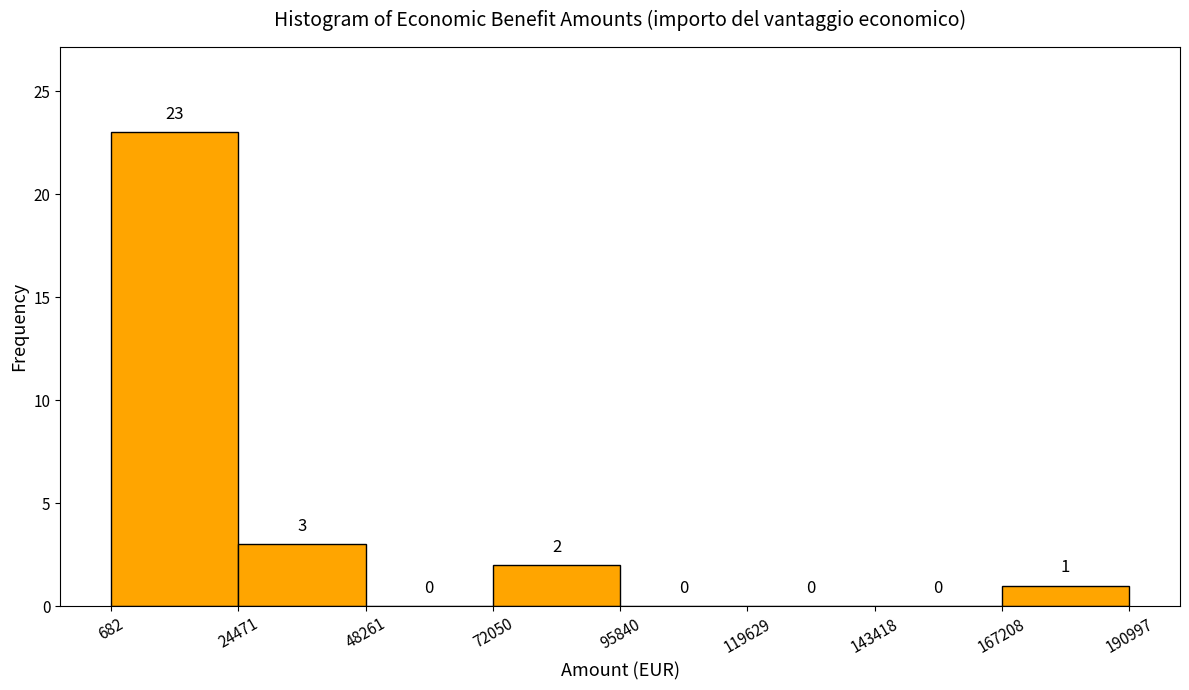

How tall is the bar that spans 167208 to 190997 on the x-axis?

1